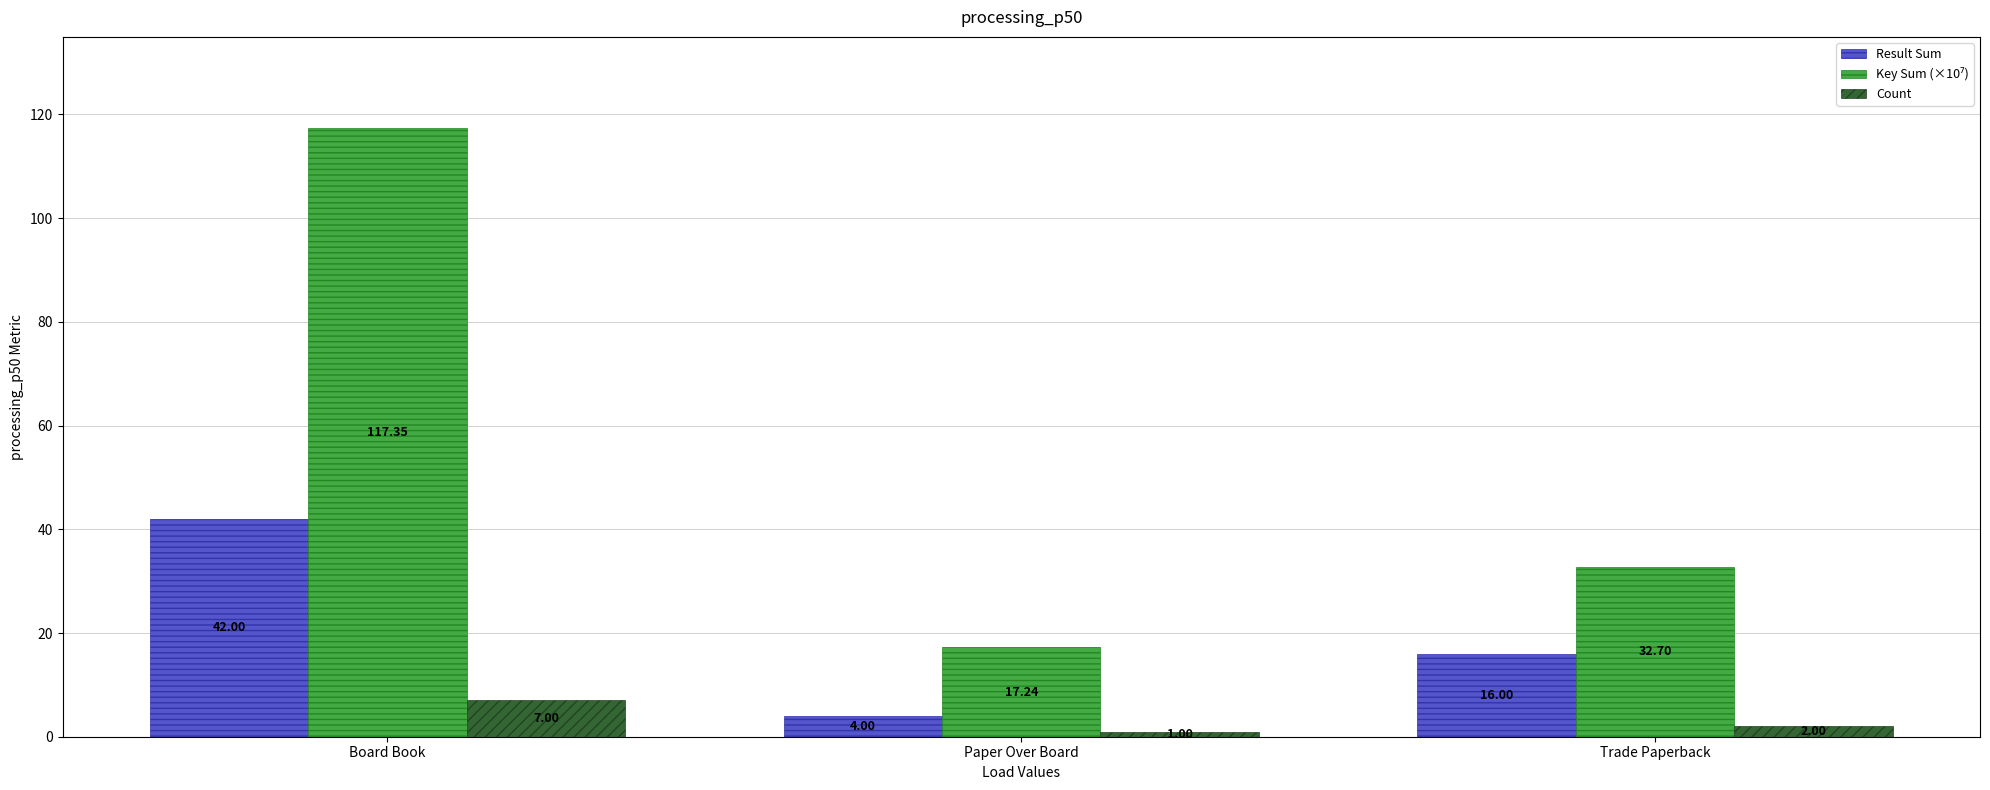

At how many categories does at least one series exceed 75?

1